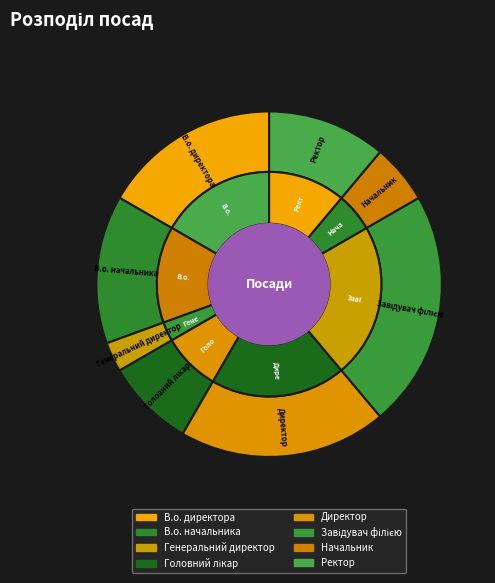

Which slice is the largest?

Завідувач філією